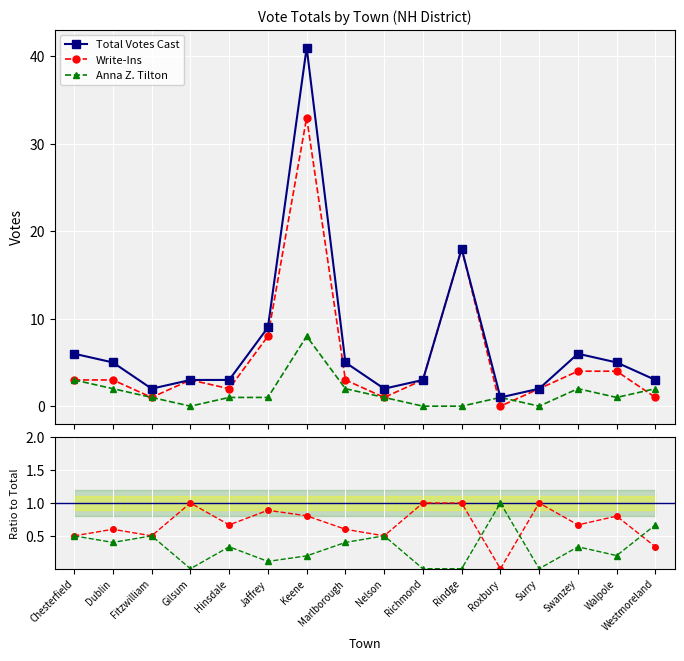

Reading right to left, list all the values displayed in this chart.

Total Votes Cast: Westmoreland=3.0	Walpole=5.0	Swanzey=6.0	Surry=2.0	Roxbury=1.0	Rindge=18.0	Richmond=3.0	Nelson=2.0	Marlborough=5.0	Keene=41.0	Jaffrey=9.0	Hinsdale=3.0	Gilsum=3.0	Fitzwilliam=2.0	Dublin=5.0	Chesterfield=6.0
Write-Ins: Westmoreland=1.0	Walpole=4.0	Swanzey=4.0	Surry=2.0	Roxbury=0.0	Rindge=18.0	Richmond=3.0	Nelson=1.0	Marlborough=3.0	Keene=33.0	Jaffrey=8.0	Hinsdale=2.0	Gilsum=3.0	Fitzwilliam=1.0	Dublin=3.0	Chesterfield=3.0
Anna Z. Tilton: Westmoreland=2.0	Walpole=1.0	Swanzey=2.0	Surry=0.0	Roxbury=1.0	Rindge=0.0	Richmond=0.0	Nelson=1.0	Marlborough=2.0	Keene=8.0	Jaffrey=1.0	Hinsdale=1.0	Gilsum=0.0	Fitzwilliam=1.0	Dublin=2.0	Chesterfield=3.0
Write-Ins / Total: Westmoreland=0.3	Walpole=0.8	Swanzey=0.7	Surry=1.0	Roxbury=0.0	Rindge=1.0	Richmond=1.0	Nelson=0.5	Marlborough=0.6	Keene=0.8	Jaffrey=0.9	Hinsdale=0.7	Gilsum=1.0	Fitzwilliam=0.5	Dublin=0.6	Chesterfield=0.5
Tilton / Total: Westmoreland=0.7	Walpole=0.2	Swanzey=0.3	Surry=0.0	Roxbury=1.0	Rindge=0.0	Richmond=0.0	Nelson=0.5	Marlborough=0.4	Keene=0.2	Jaffrey=0.1	Hinsdale=0.3	Gilsum=0.0	Fitzwilliam=0.5	Dublin=0.4	Chesterfield=0.5